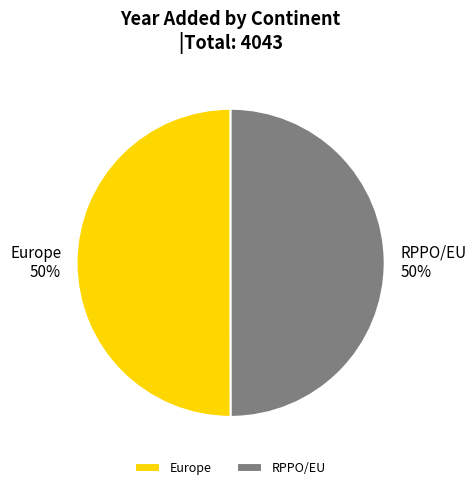

To the nearest percent, what is the combined percentage of Europe and RPPO/EU?

100%